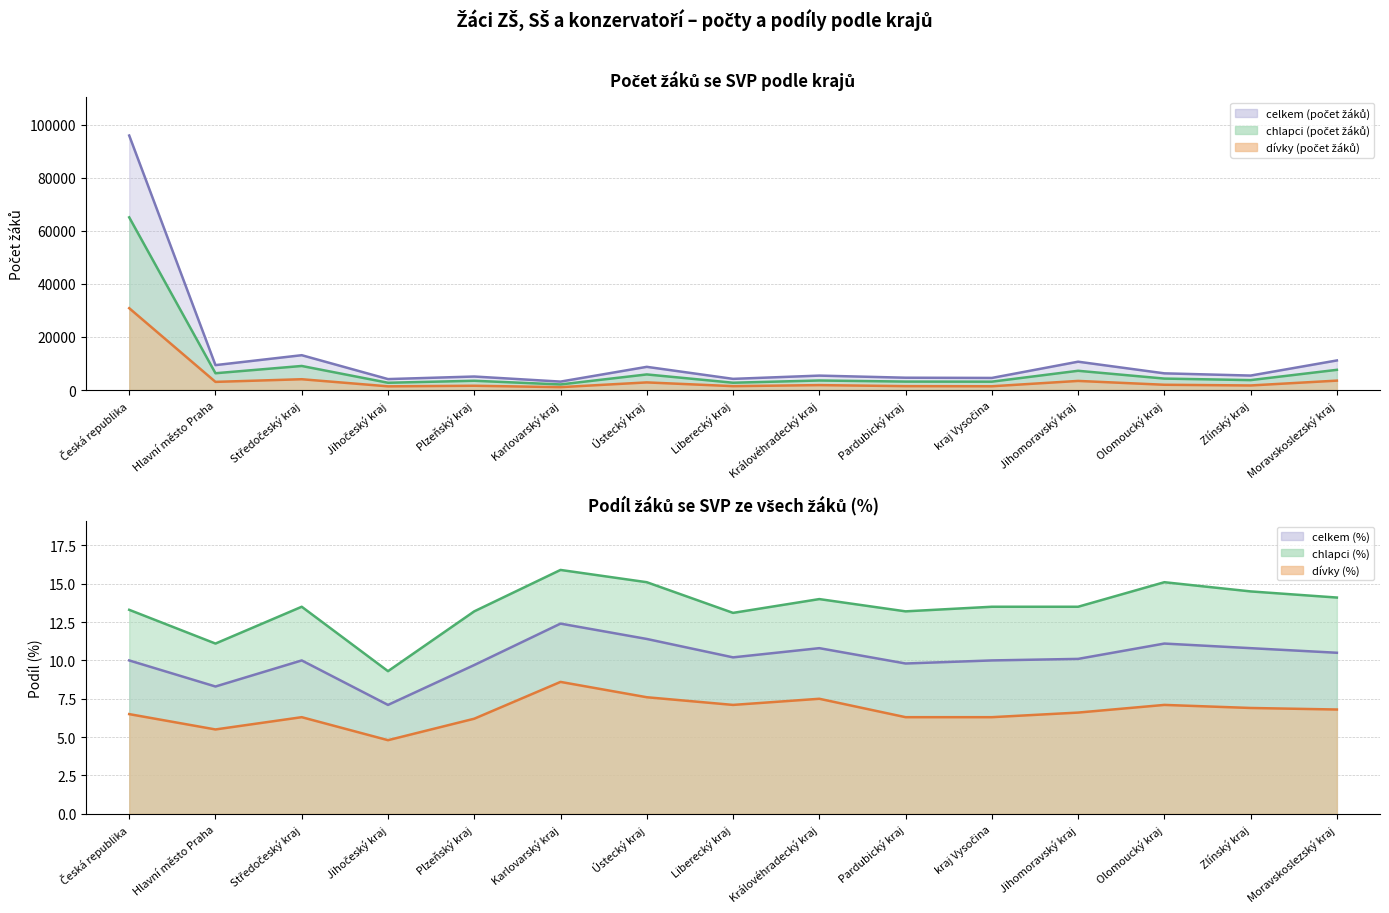

At which category is the sum across all series the highest?

Česká republika